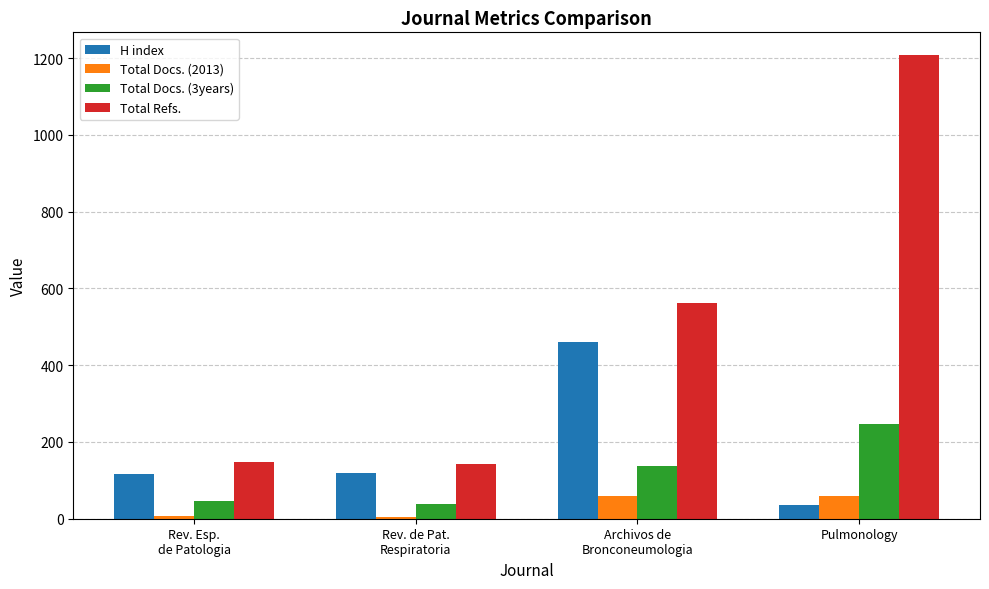

What is the difference between the second highest and minimum values in the Total Docs. (3years) series?

99